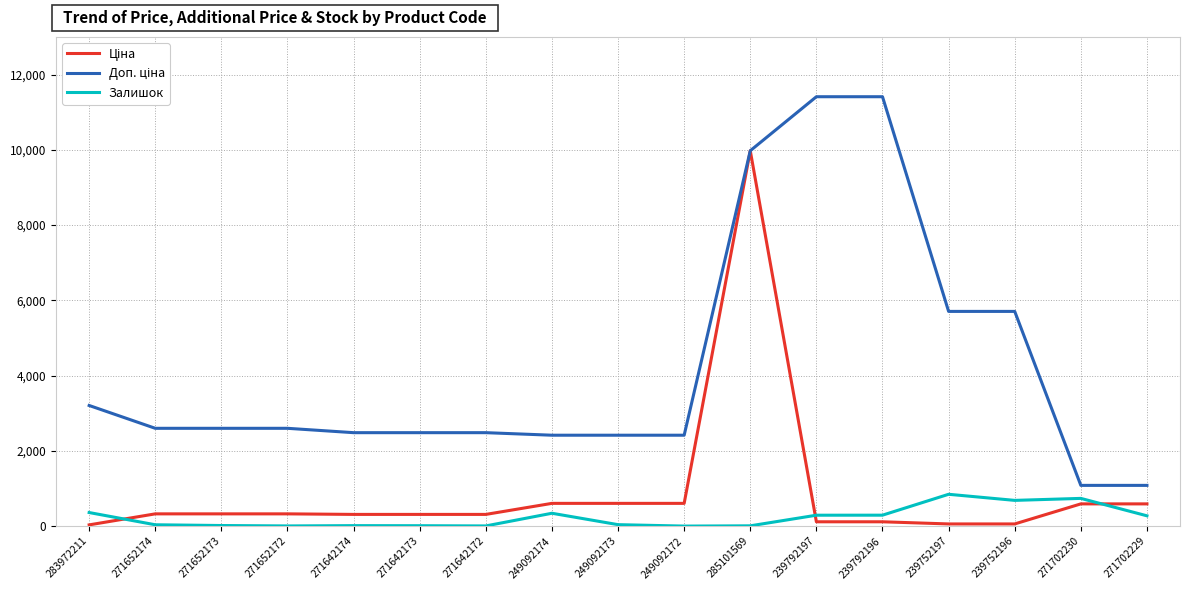

Count the number of categories in the chart.

17